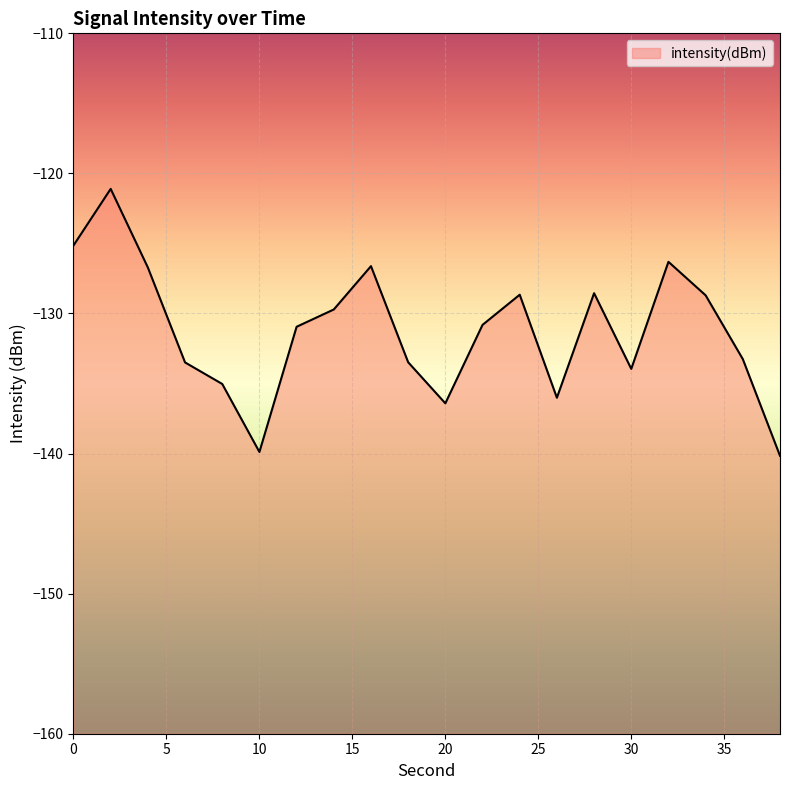

What is the difference between the maximum and minimum values?

19.1